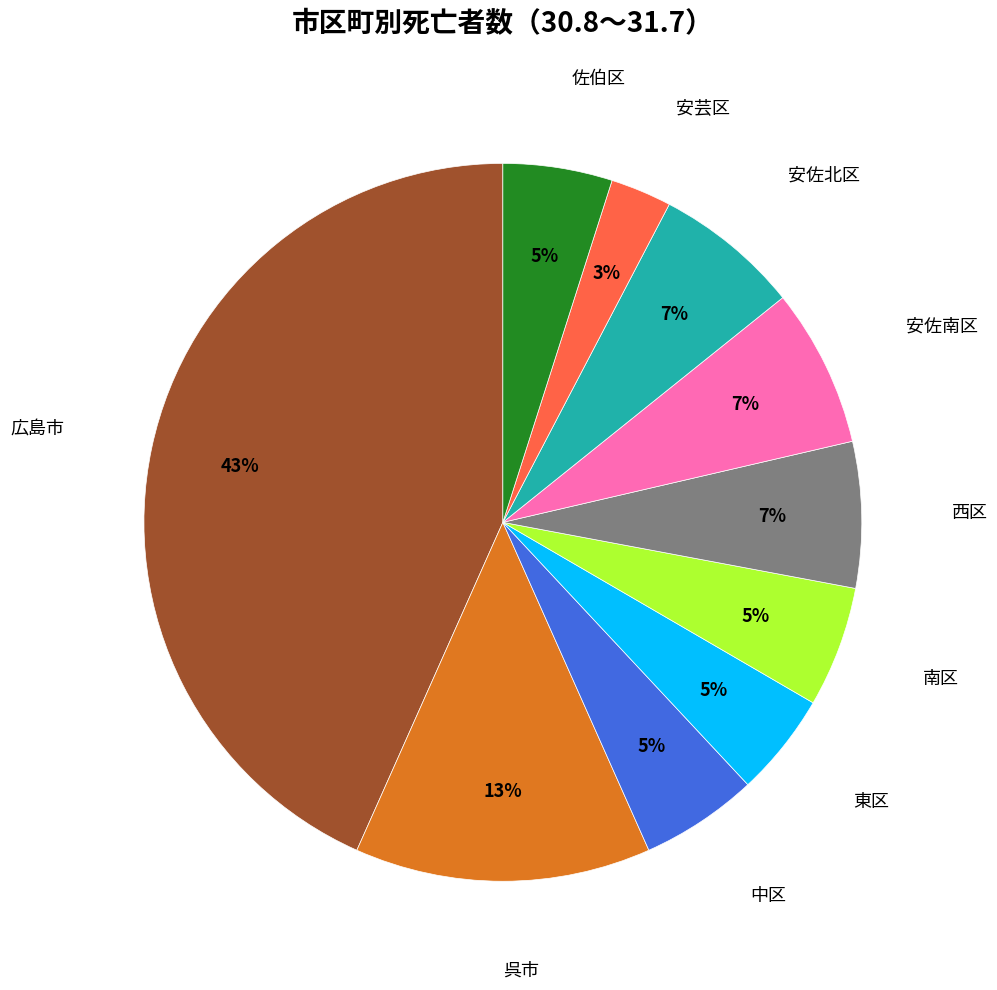

How many segments does this pie chart have?

10